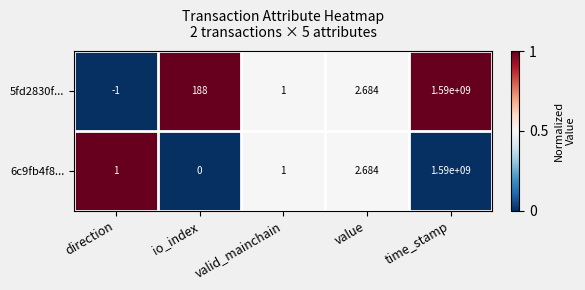

Between direction and valid_mainchain, which series saw the biggest shift?

5fd2830f...